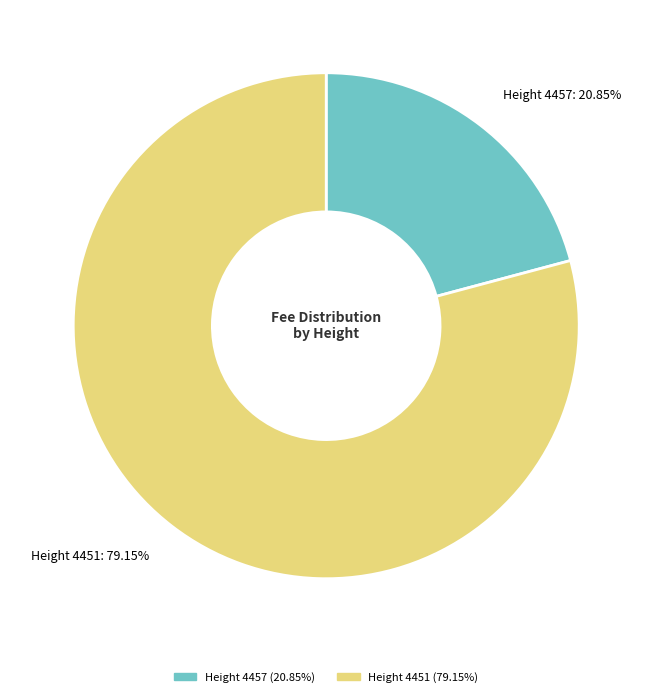

What is the smallest slice in the pie chart?

Height 4457